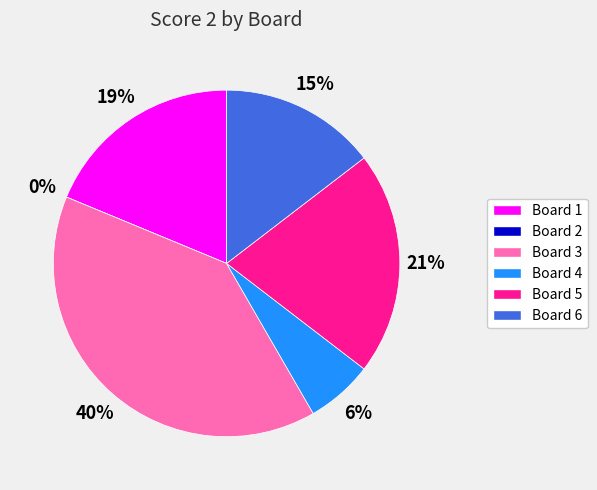

What percentage is the Board 1 slice, to the nearest percent?

19%